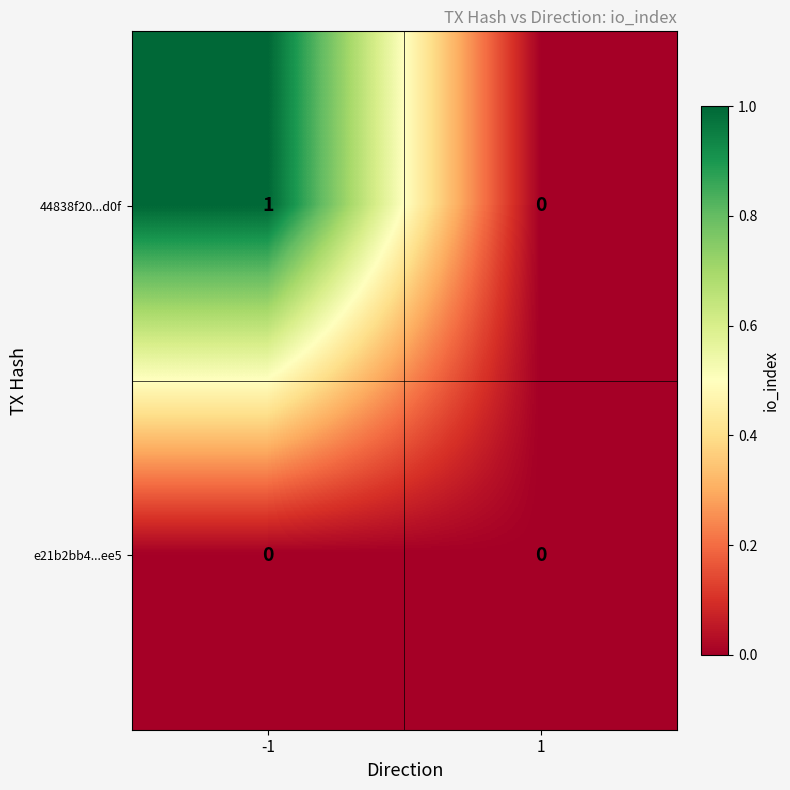

At -1, list the series in order from largest to smallest.

44838f20...d0f, e21b2bb4...ee5